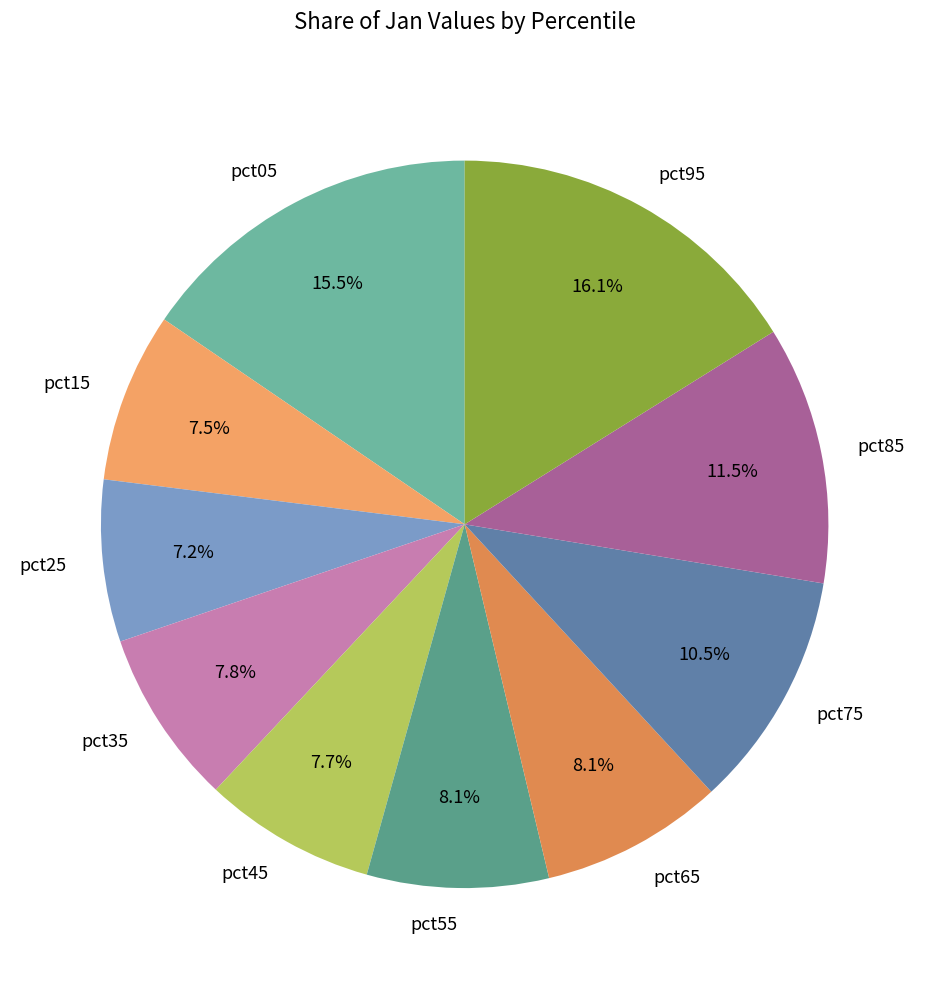

How many slices are in this pie chart?

10